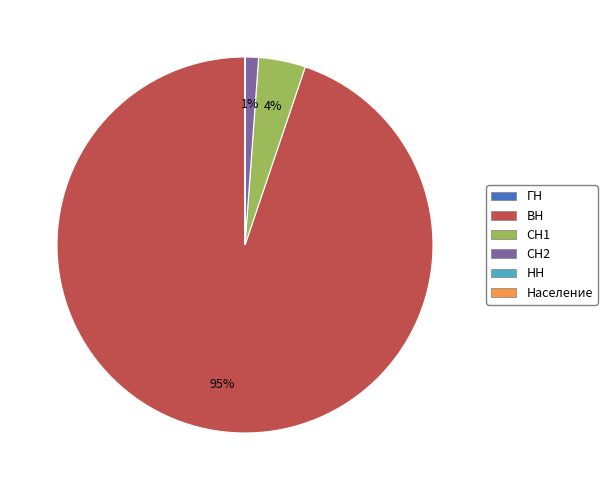

Which slice is the largest?

ВН